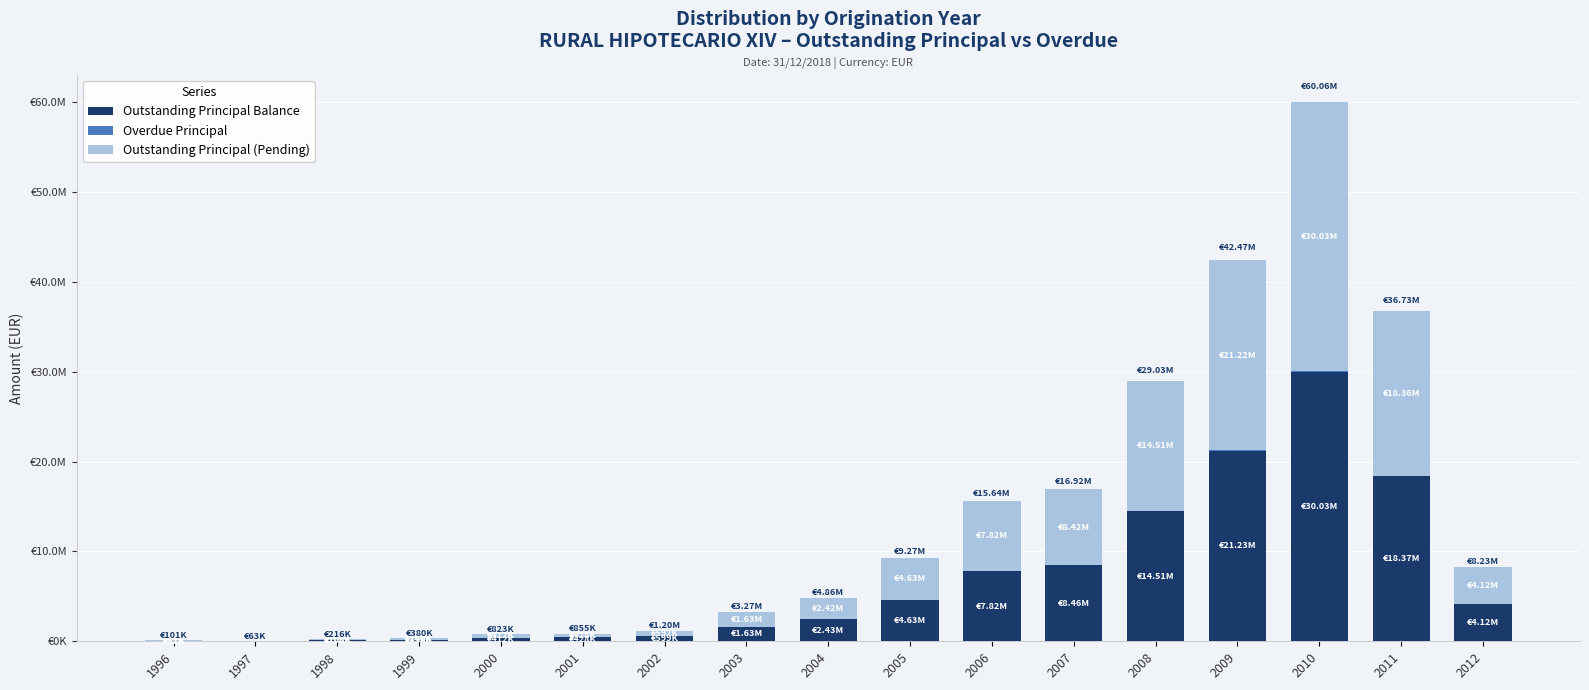

Count the number of categories in the chart.

17